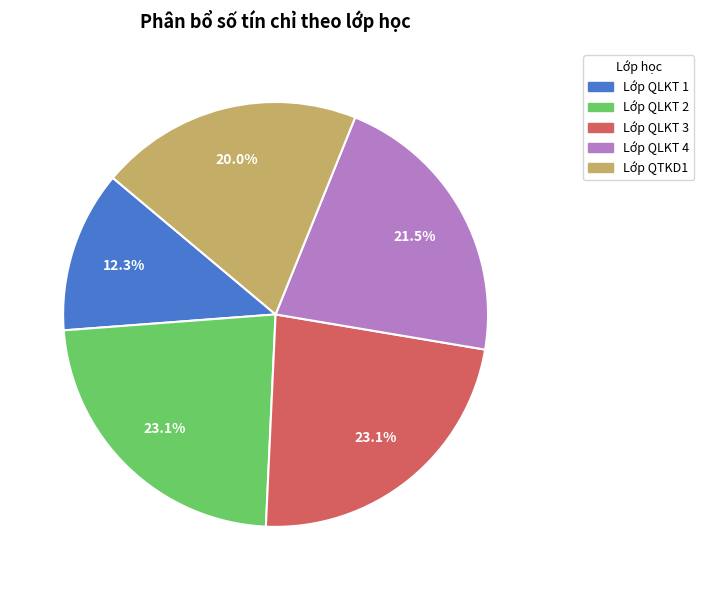

Is there any slice that represents more than half of the pie?

No